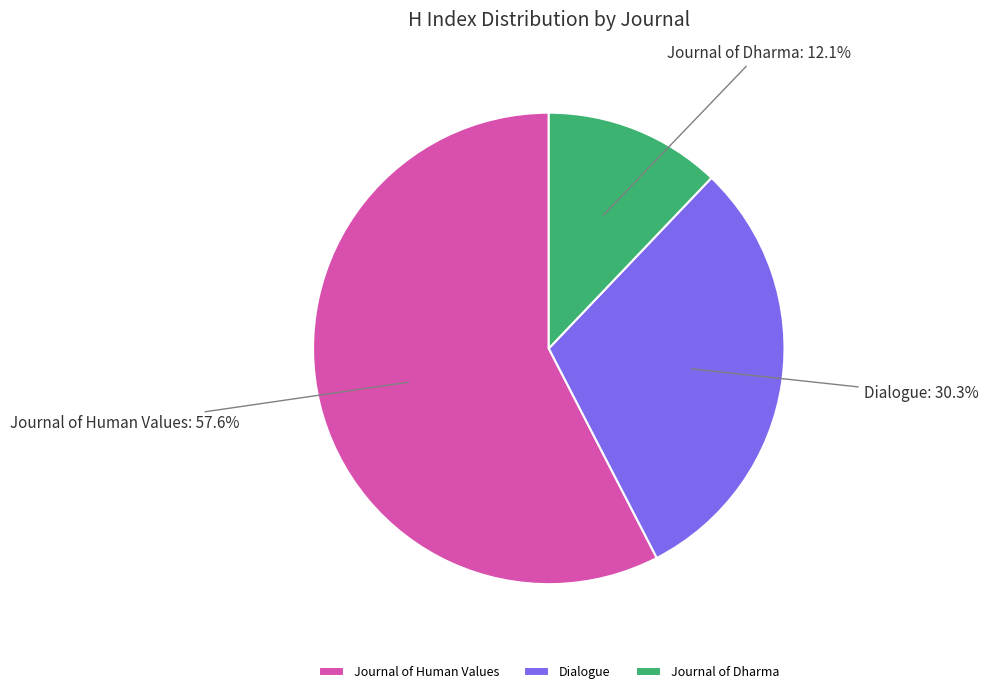

To the nearest percent, what is the difference between the Journal of Dharma and Dialogue slice percentages?

18%